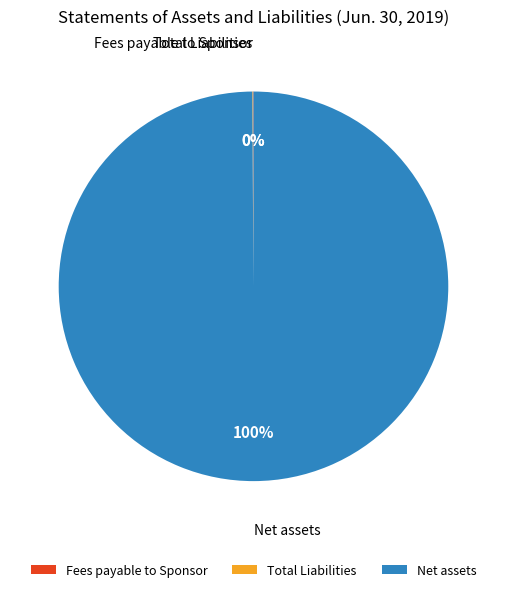

Does Net assets represent more than half of the total?

Yes